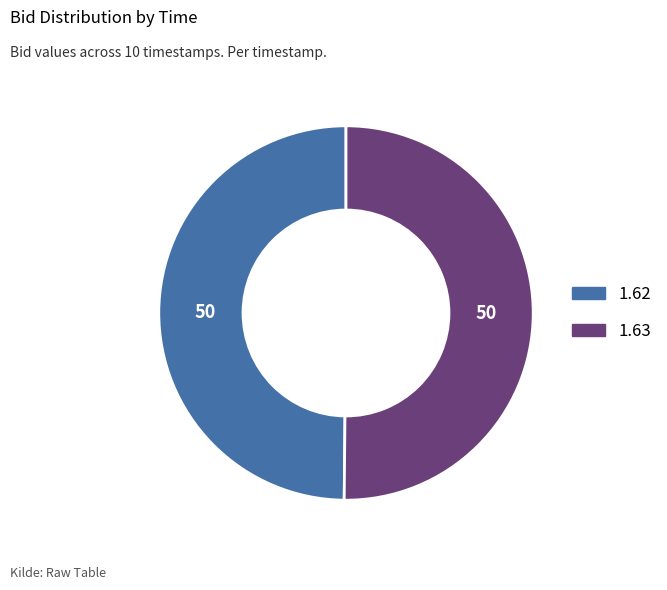

Count the number of slices in the pie.

2